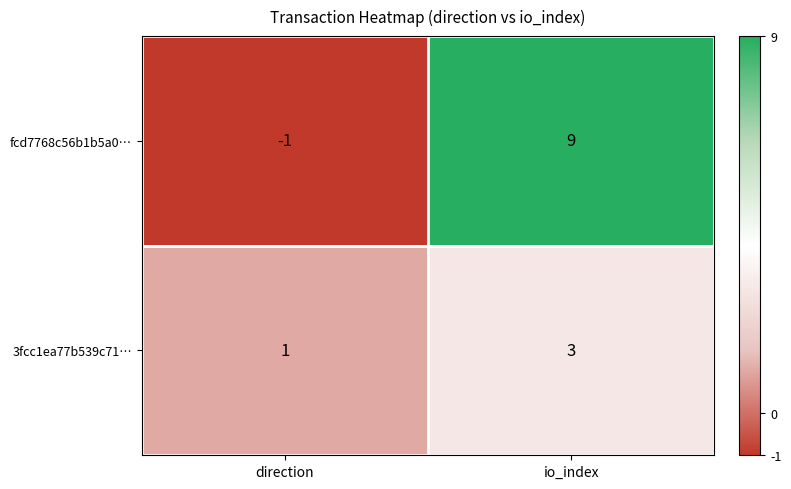

What is the sum of all fcd7768c56b1b5a0… values?

8